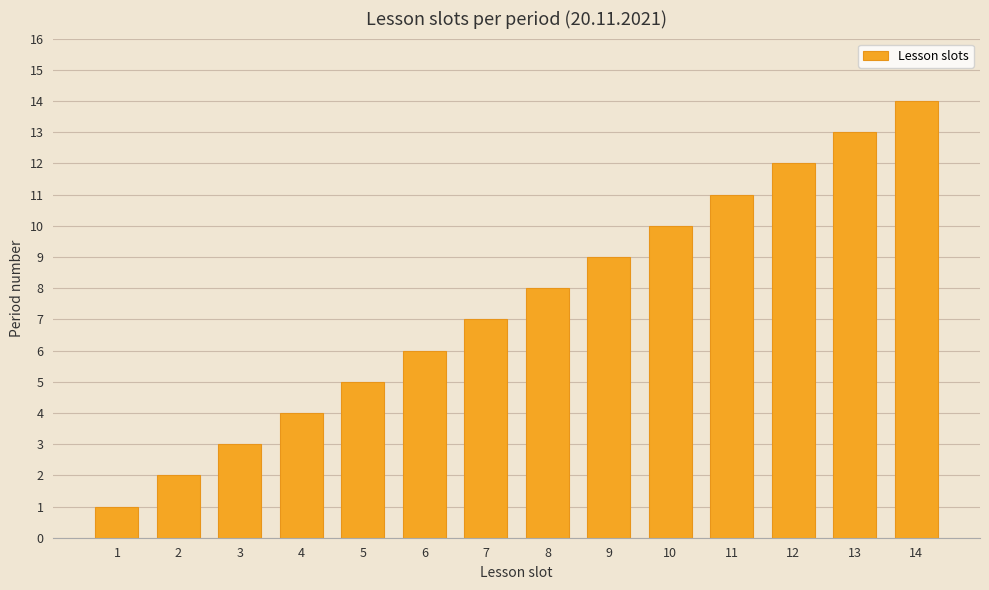

True or false: the data shows 2 at 2.

True